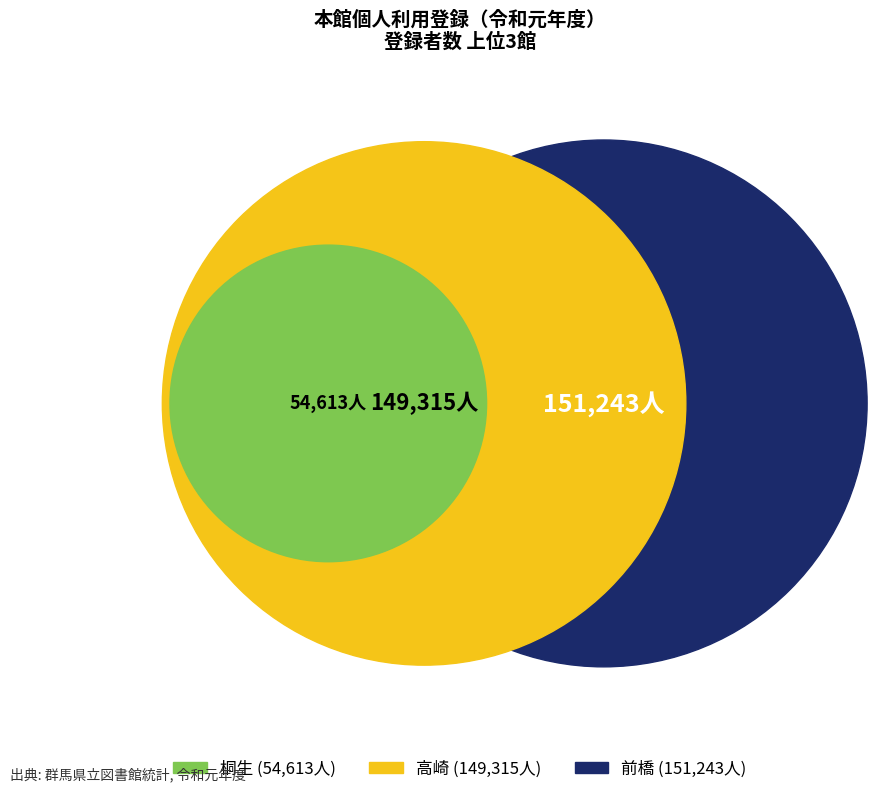

Is there any slice that represents more than half of the pie?

No